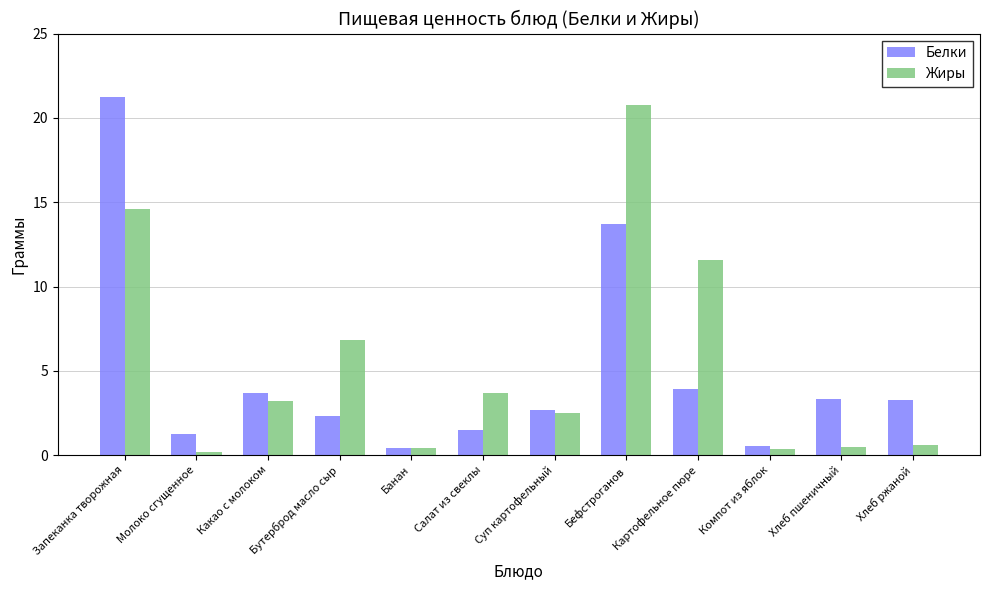

What is the total value across all series at Банан?

0.9